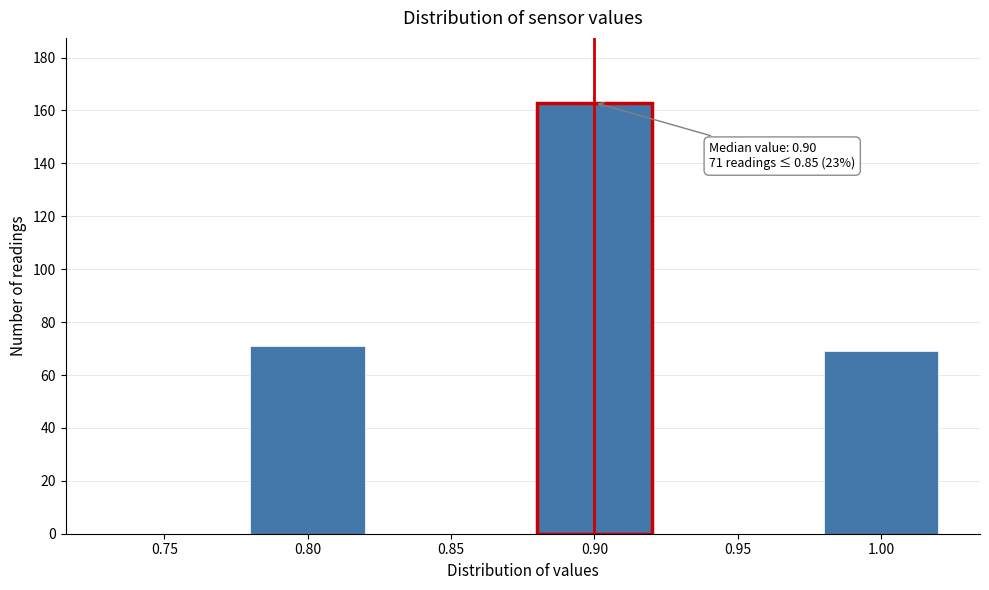

Reading left to right, list all the values displayed in this chart.

0.75=0	0.80=71	0.85=0	0.90=163	0.95=0	1.00=69